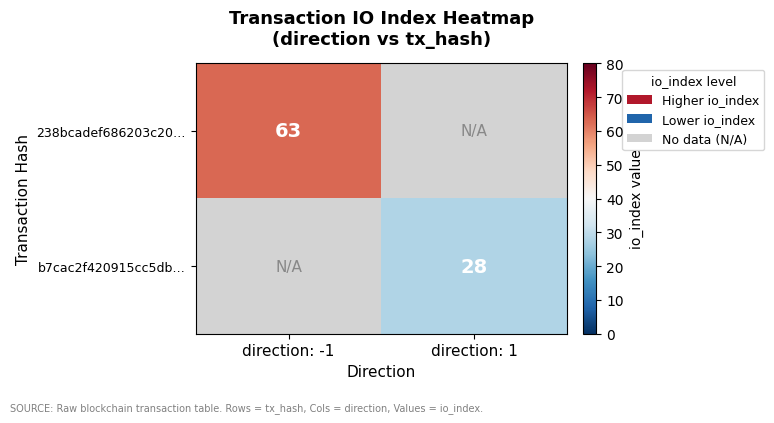

True or false: b7cac2f420915cc5db… has a value of 28 at direction: 1.

True